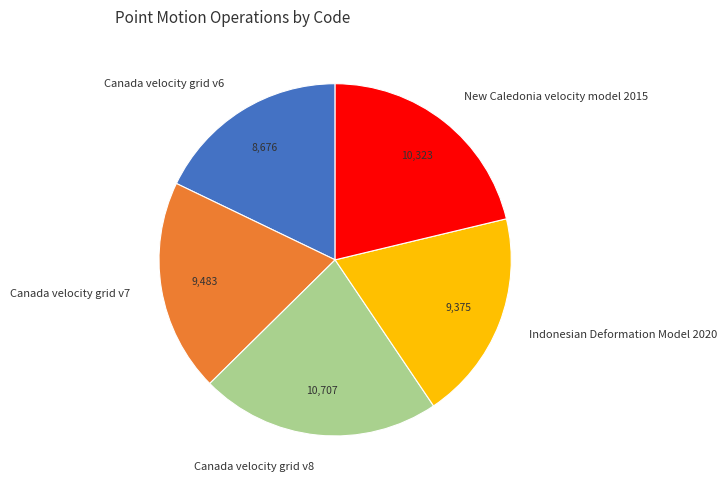

Is the sum of Indonesian Deformation Model 2020 and Canada velocity grid v8 greater than half?

No